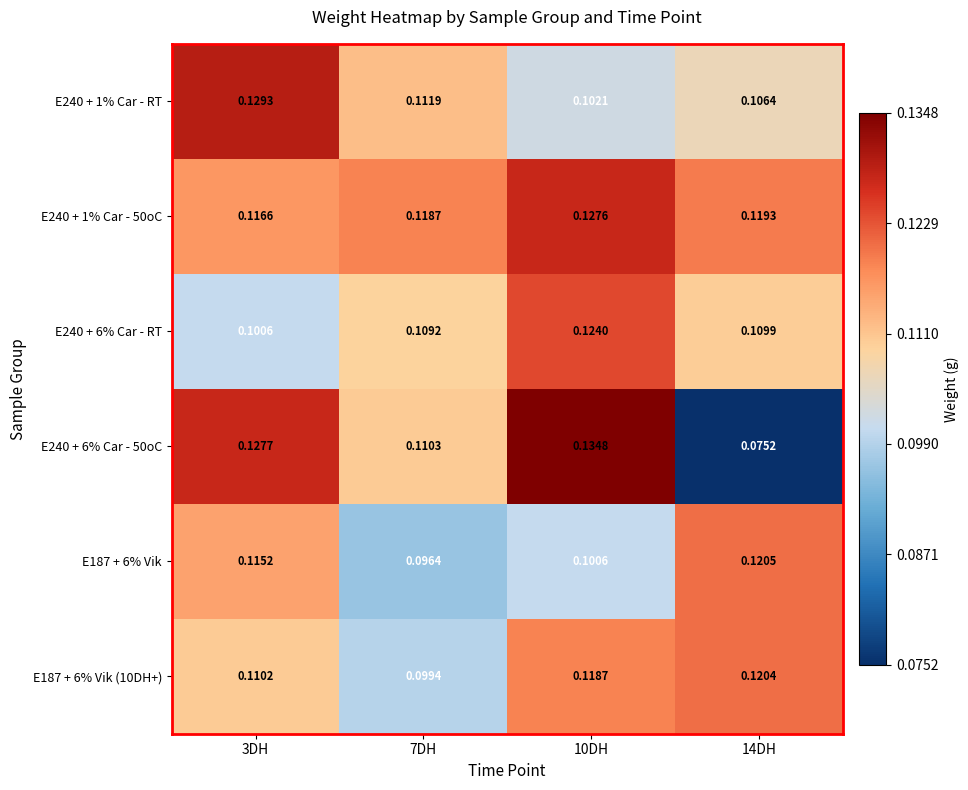

Is the value of E240 + 1% Car - 50oC at 10DH greater than the value of E240 + 6% Car - RT at 14DH?

Yes